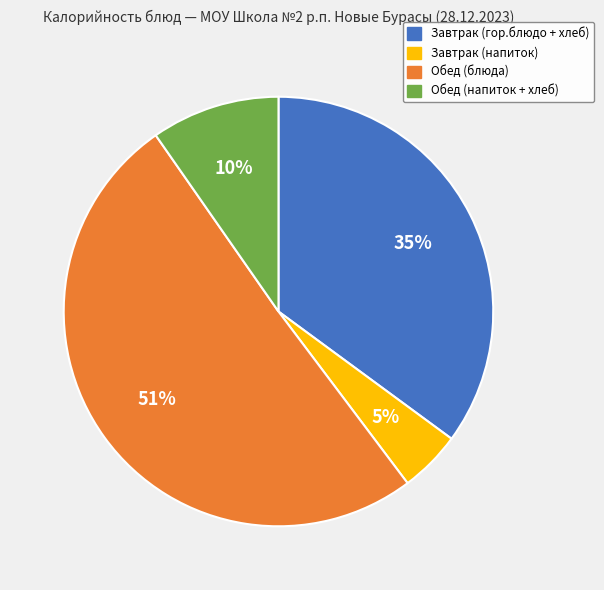

To the nearest percent, what is the difference between the largest and smallest slice percentages?

46%